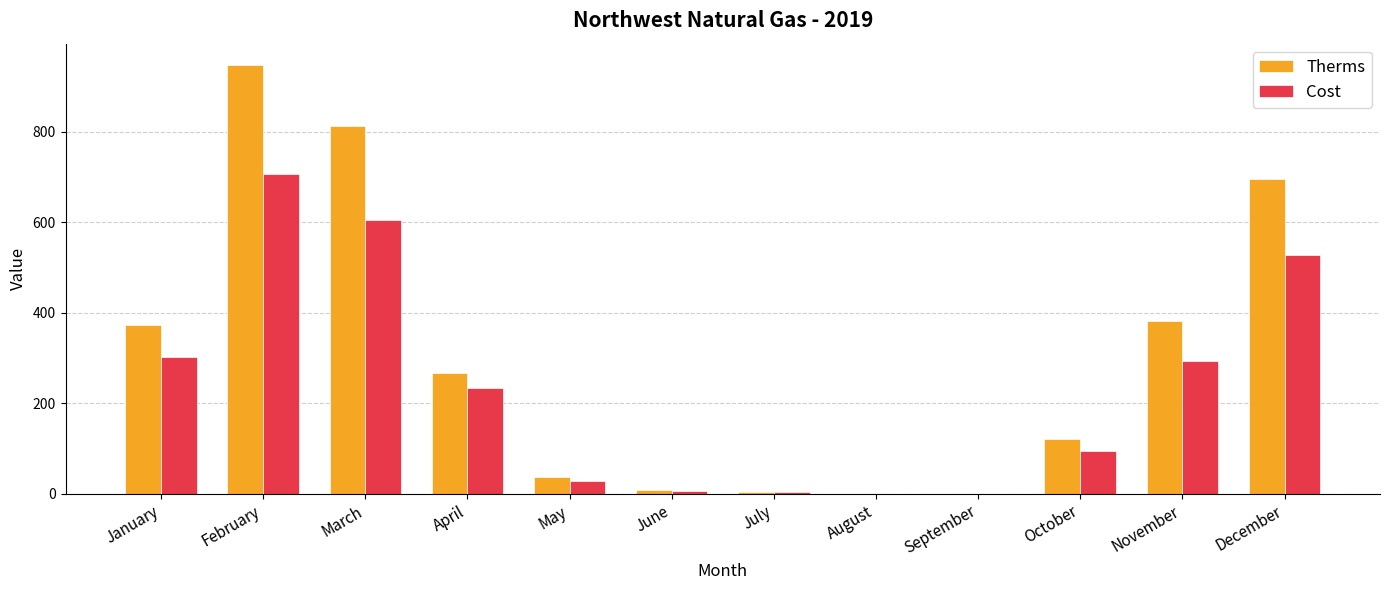

Is it true that Cost equals 232.8 at April?

True